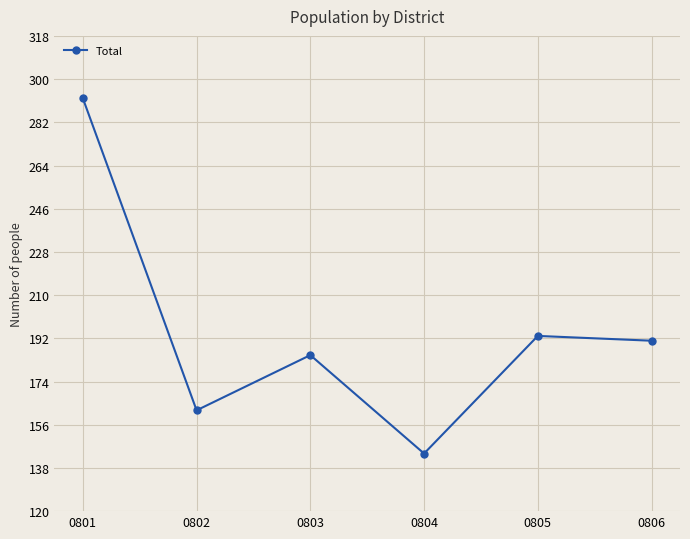

Reading right to left, list all the values displayed in this chart.

191	193	144	185	162	292